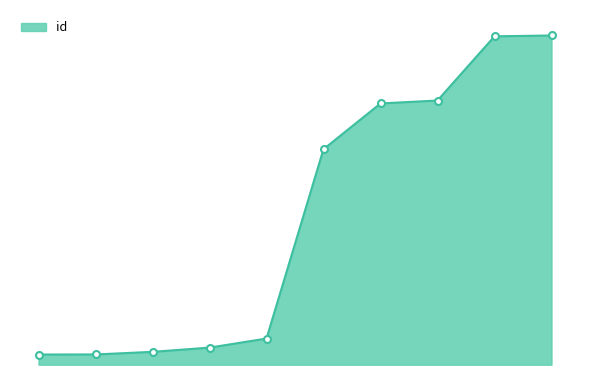

What is the sum of all values?

175837